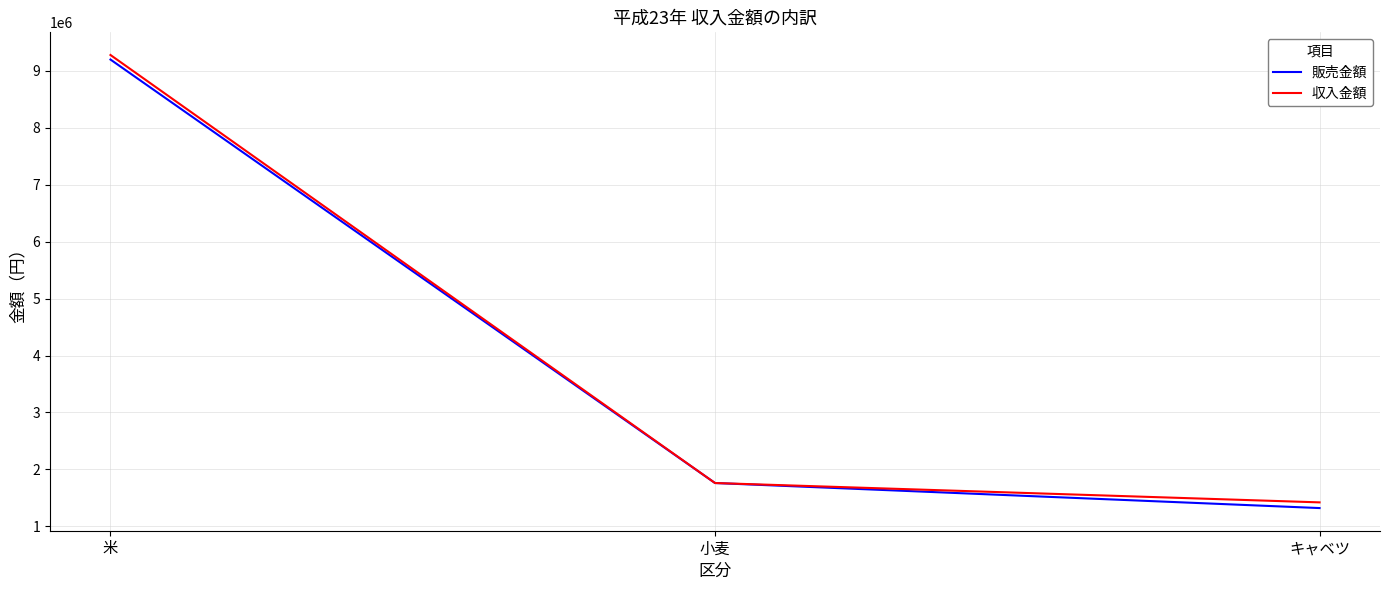

Count the number of data series in this chart.

2